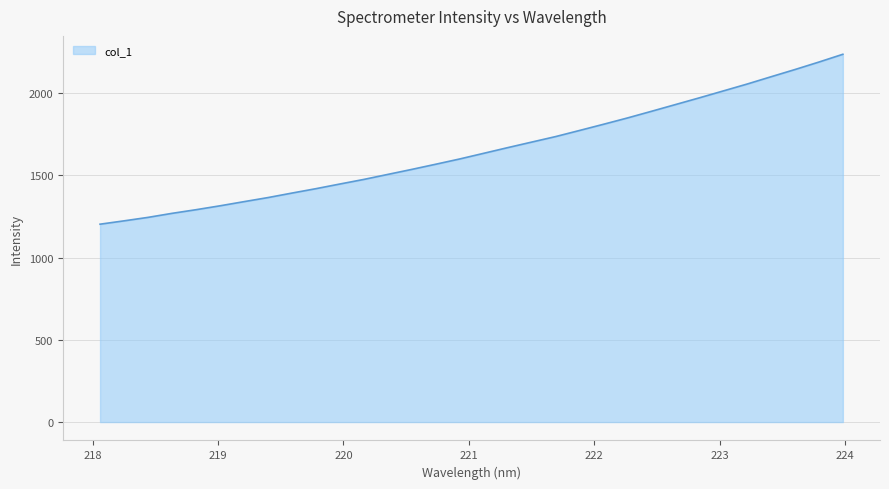

What is the difference between the maximum and minimum values?

1033.4